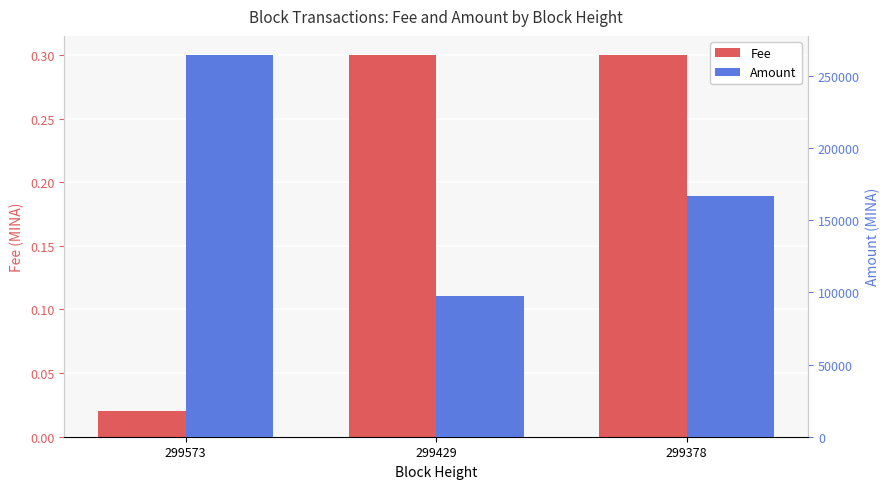

What value does the Amount series have at 299429?

97604.1